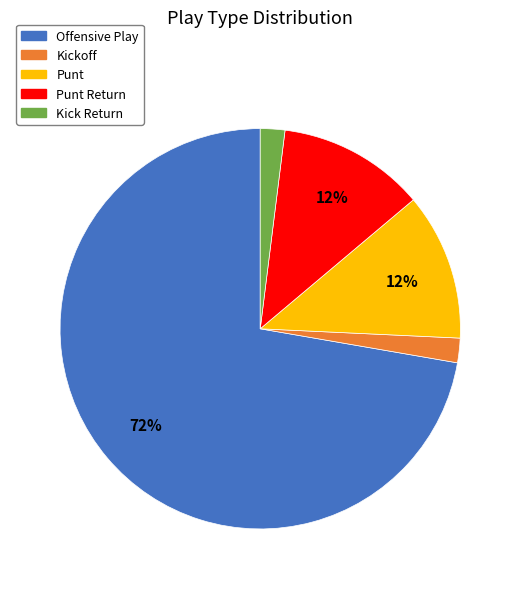

Combined, do Kickoff and Punt account for over 50%?

No